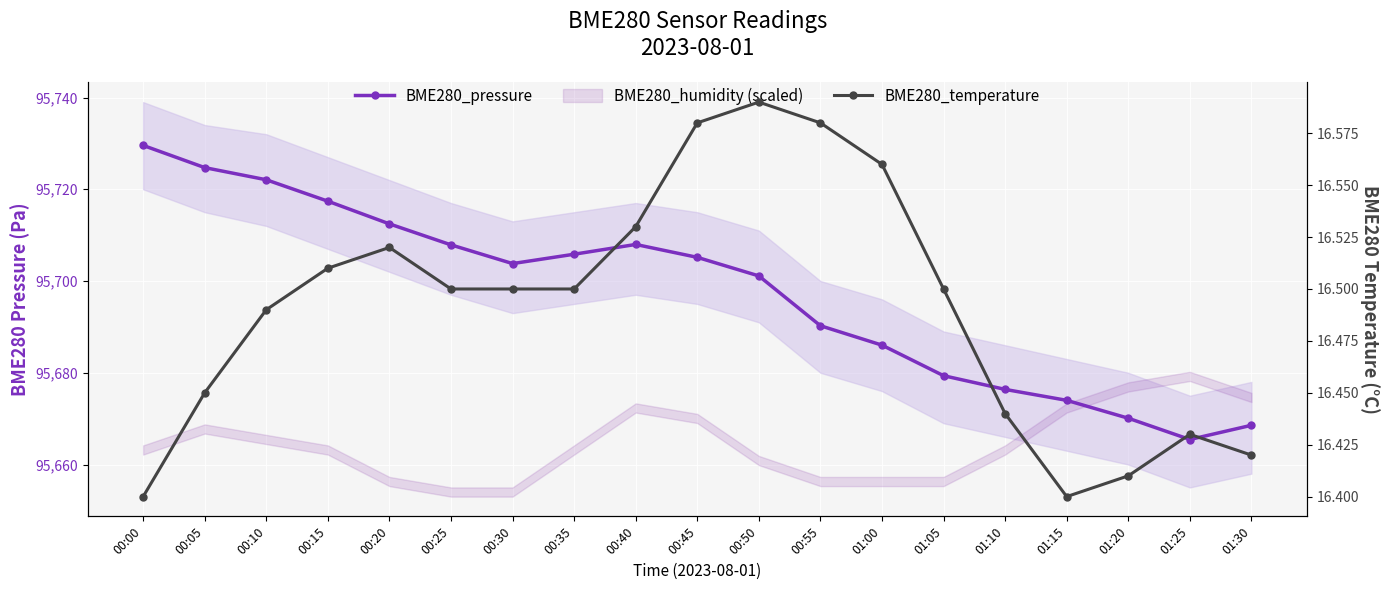

At which label does BME280_pressure first exceed 95703?

00:00